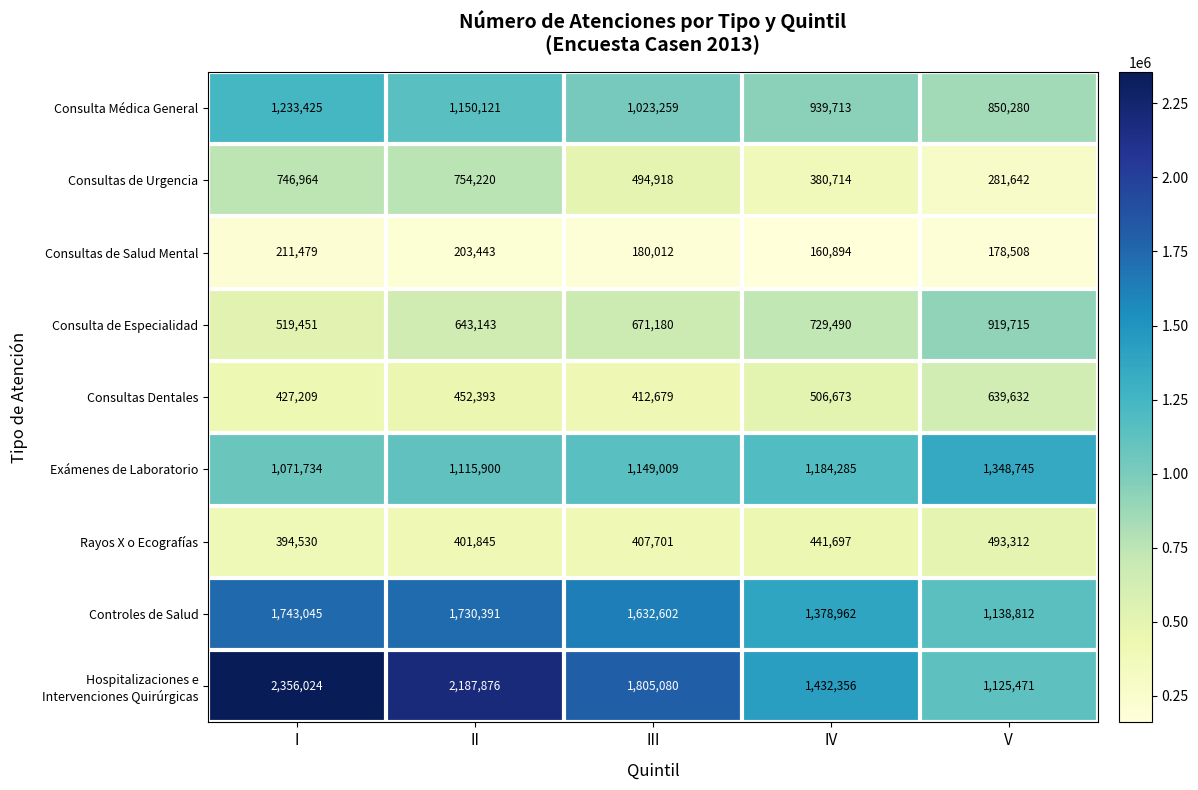

Rank the categories by Exámenes de Laboratorio value from lowest to highest.

I, II, III, IV, V